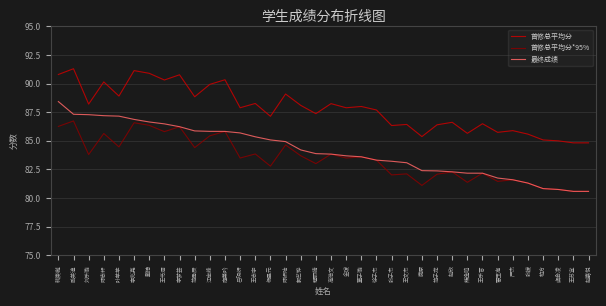

True or false: 首修总平均分*95% has more than 2 points higher than both neighbors.

True